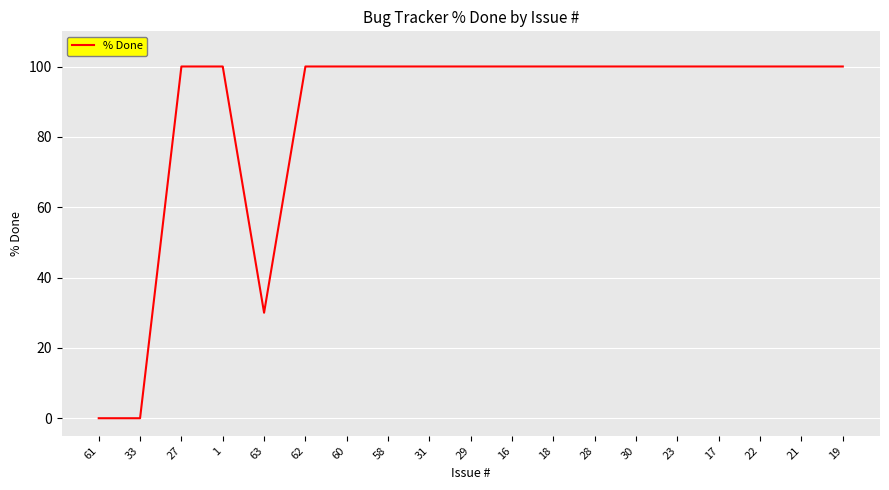

What is the maximum value shown in the chart?

100